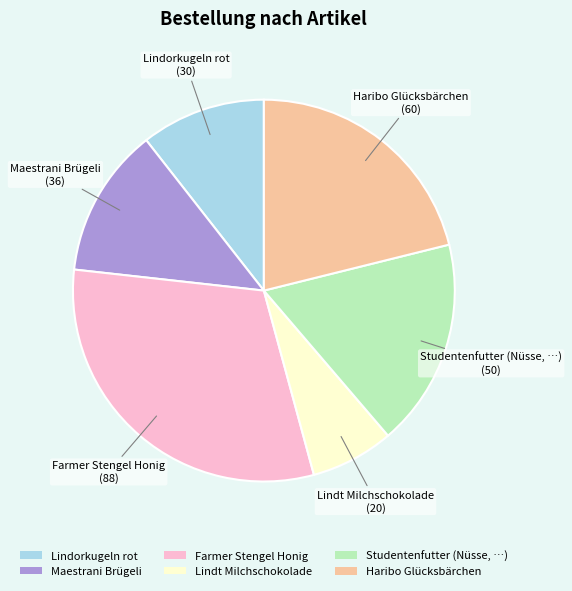

Rank the categories by value from lowest to highest.

Lindt Milchschokolade, Lindorkugeln rot, Maestrani Brügeli, Studentenfutter (Nüsse, …), Haribo Glücksbärchen, Farmer Stengel Honig